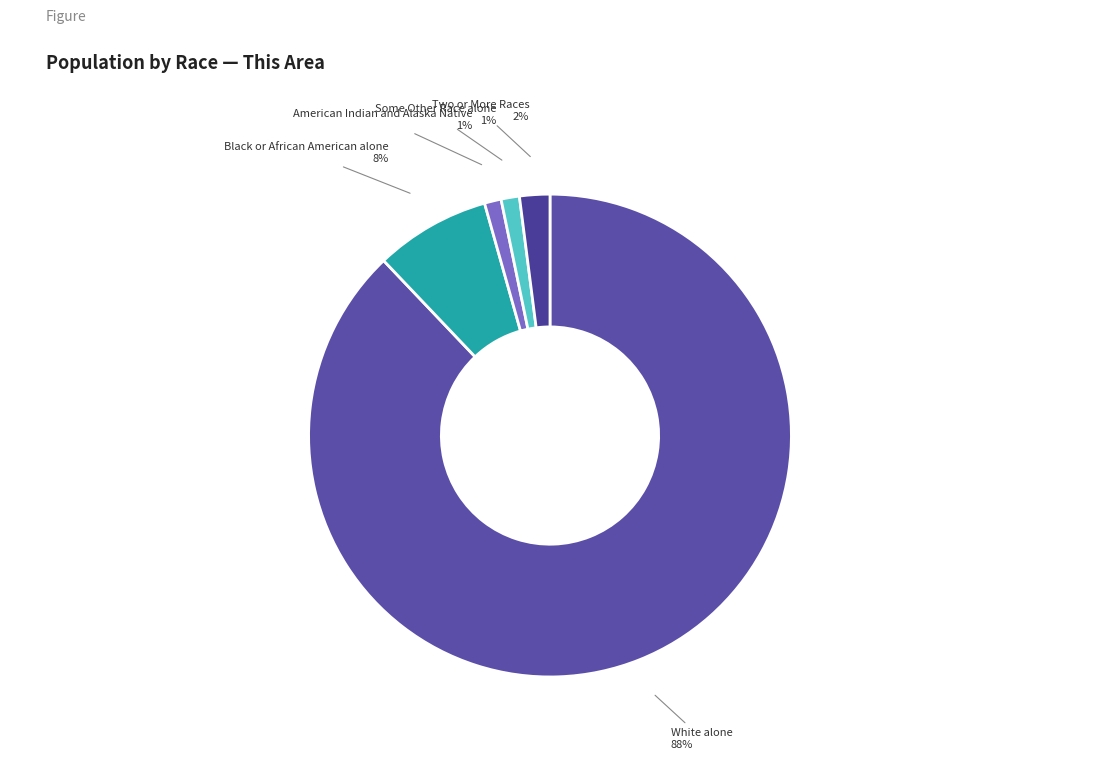

Count the number of slices in the pie.

5